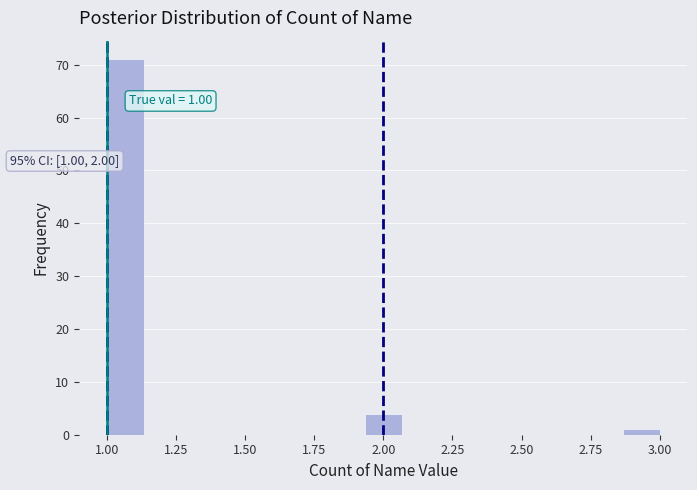

Read against the x-axis, roughly where is the centre of the tallest bar?

1.05